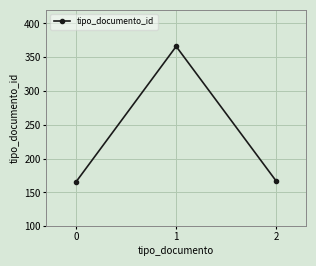

What is the ratio of the value at 1 to the value at 0?

2.2